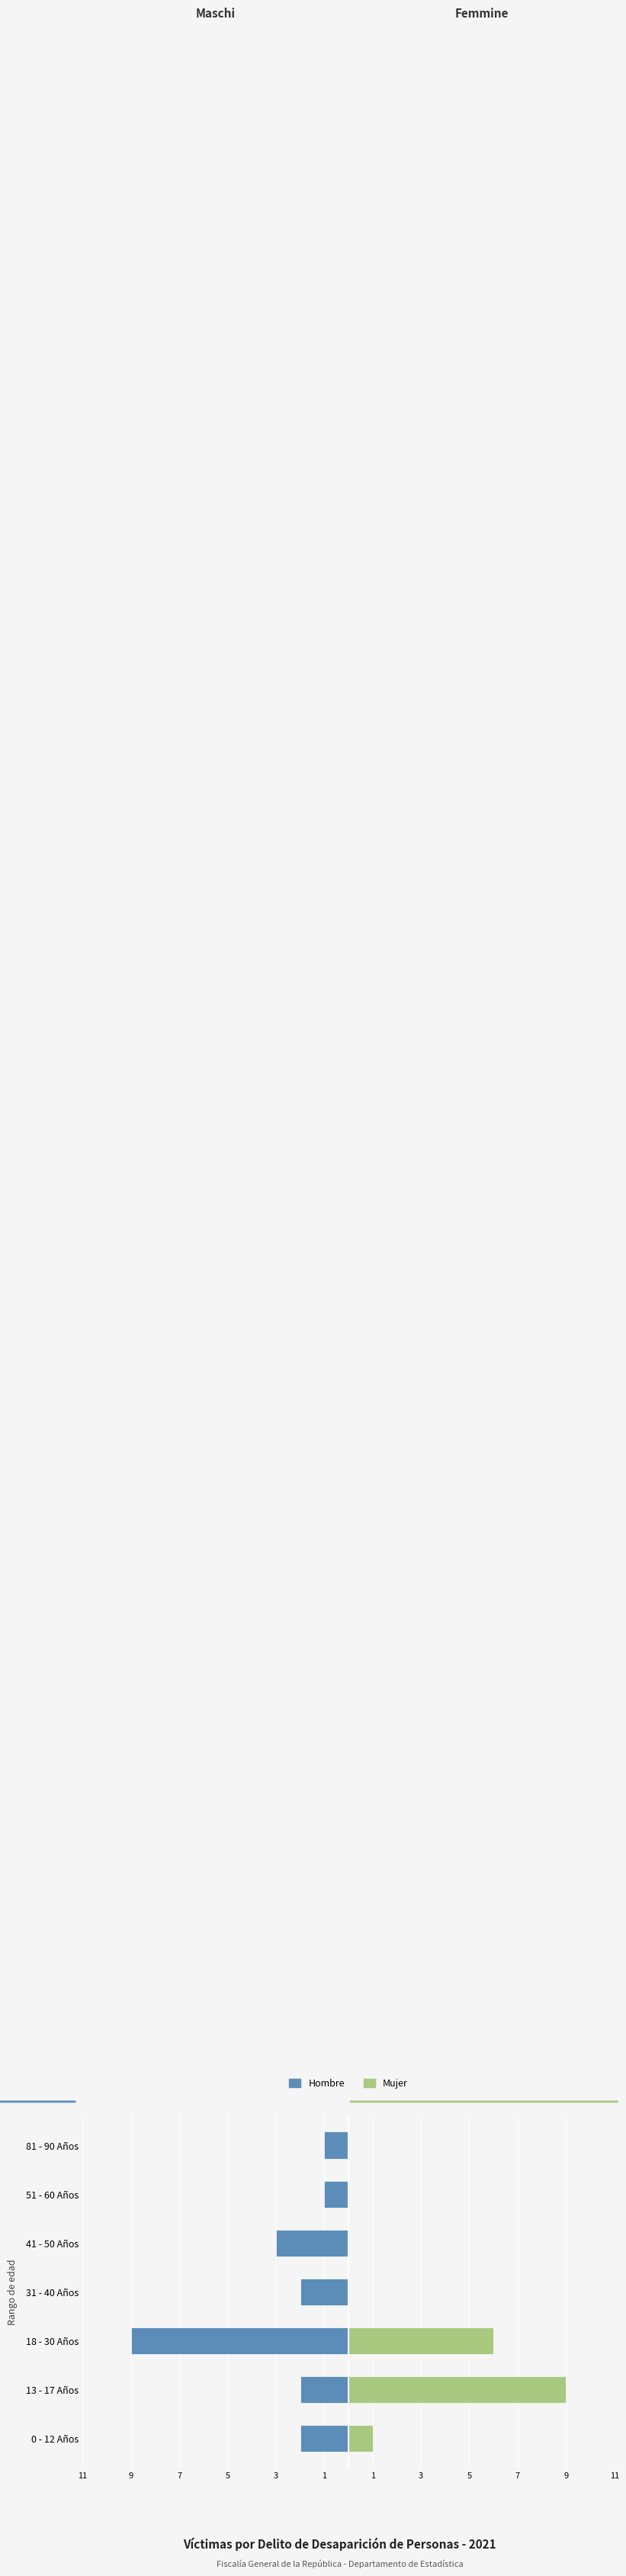

List the series in order of their overall mean, lowest first.

Hombre, Mujer